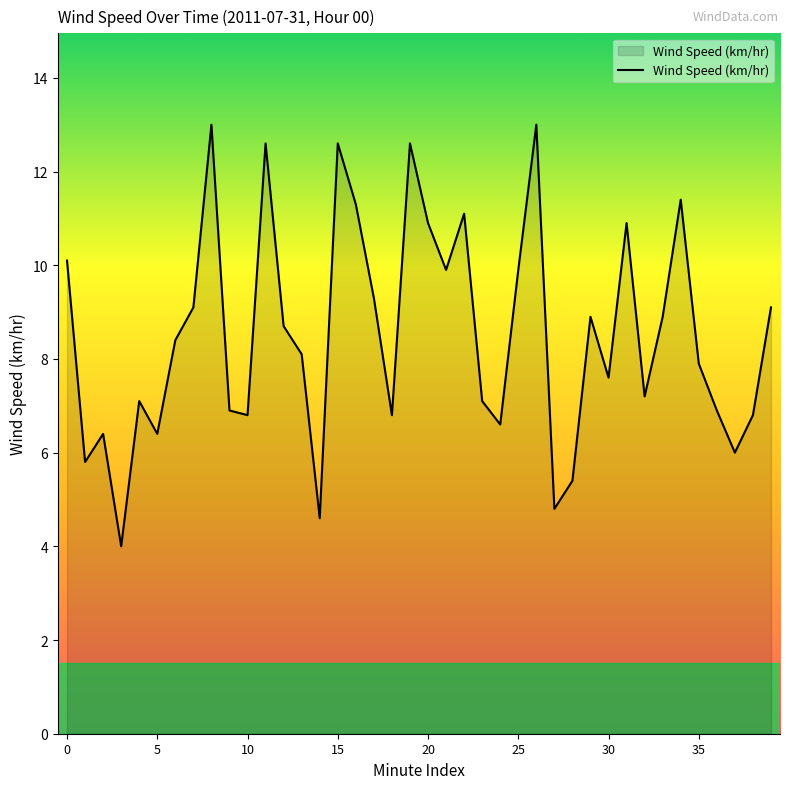

What is the greatest value displayed?

13.0